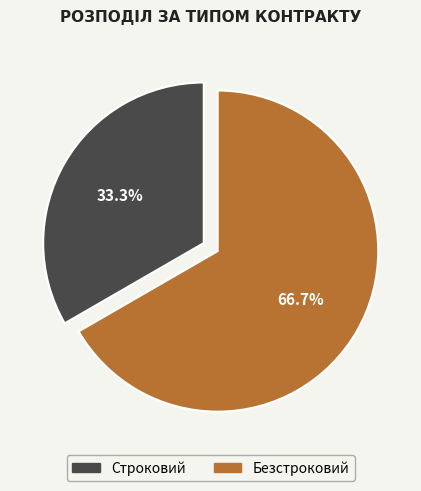

How many segments does this pie chart have?

2